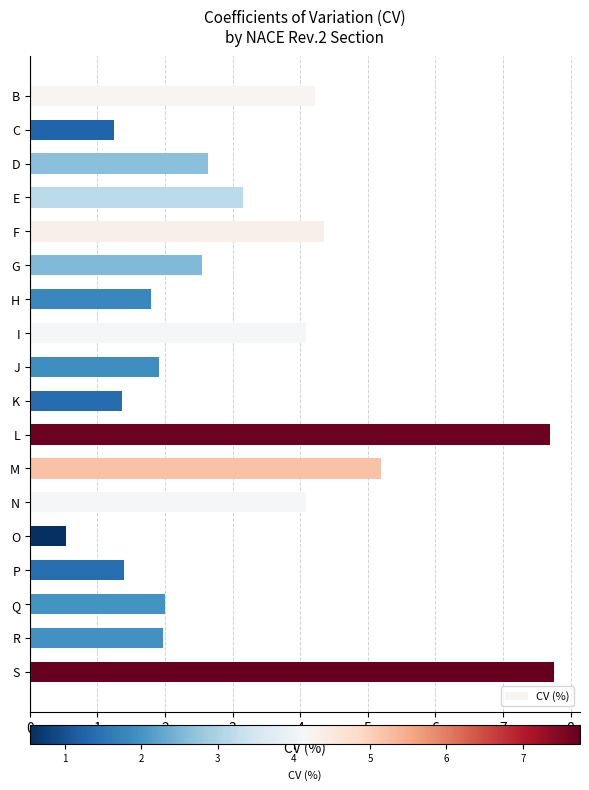

What is the smallest value displayed?

0.5